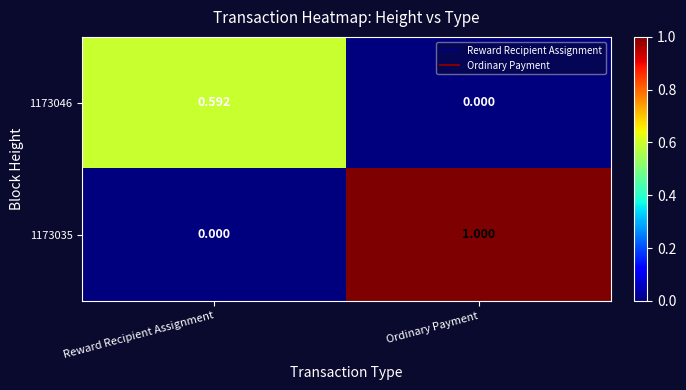

Where is 1173046 nearest to the value 0?

Ordinary Payment